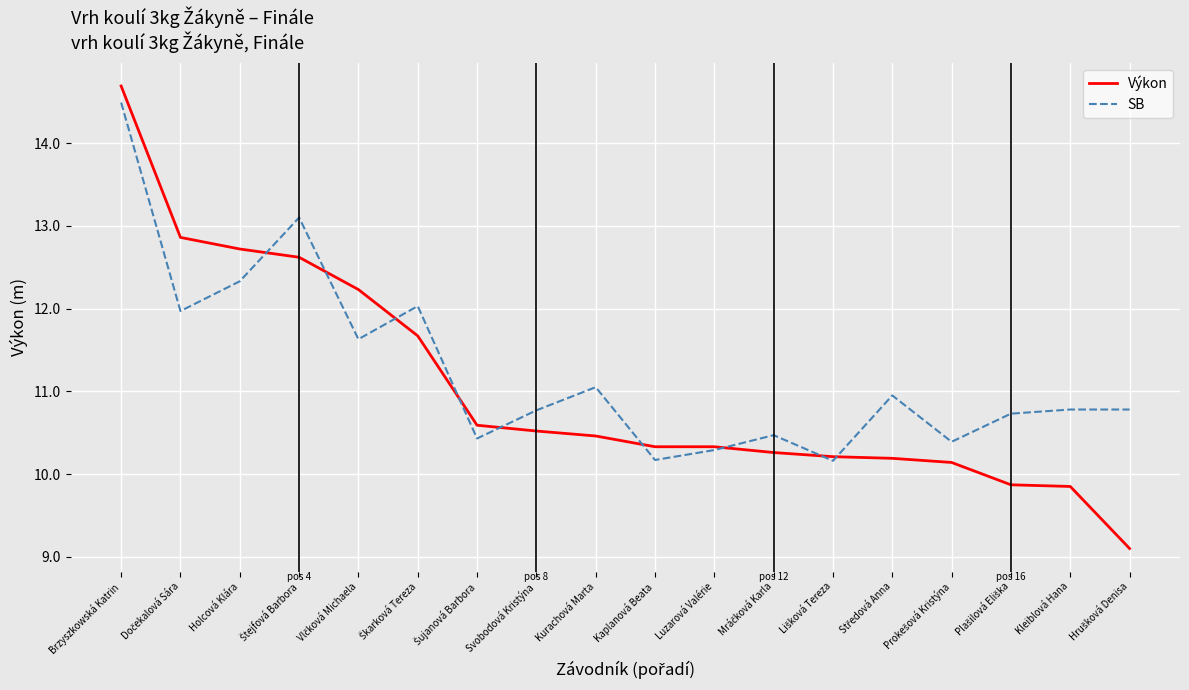

How many intersections are there between SB and Výkon?

9